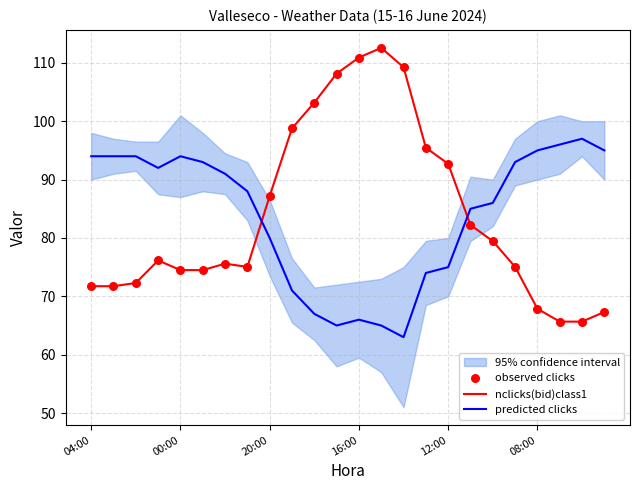

Which series reaches the minimum Y coordinate?

predicted clicks